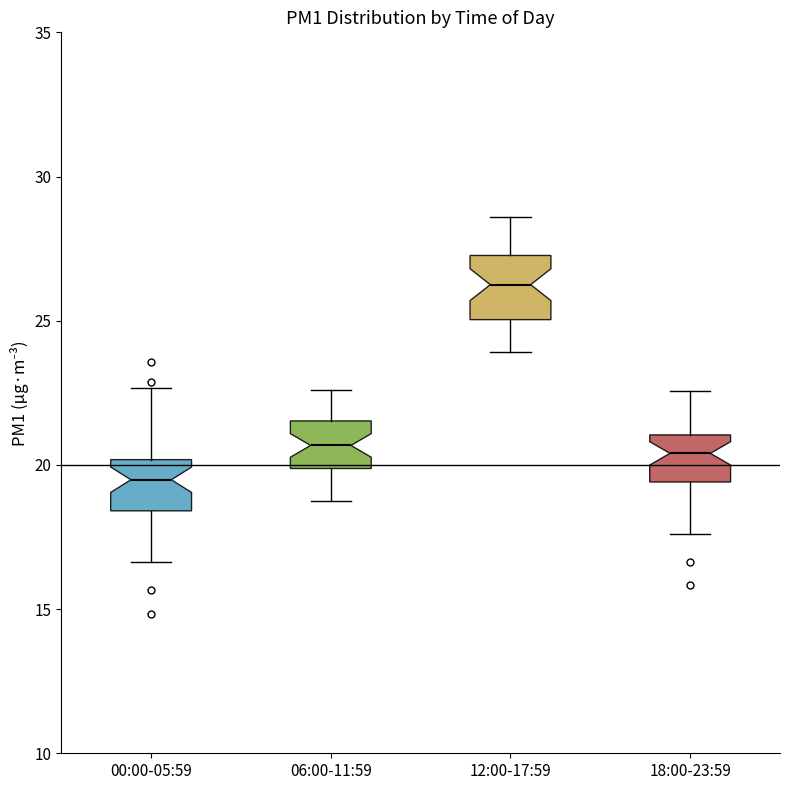

Reading left to right, transcribe this box plot: for each box, give where its median line is, the range the box spans, and where its two whiskers end, as read against the y-axis. The values are not printed on the chart, so give them approximately, as read against the axis.

00:00-05:59: median 19.5, box 18.5 to 20.0, whiskers 16.5 to 22.5
06:00-11:59: median 20.5, box 20.0 to 21.5, whiskers 19.0 to 22.5
12:00-17:59: median 26.5, box 25.0 to 27.5, whiskers 24.0 to 28.5
18:00-23:59: median 20.5, box 19.5 to 21.0, whiskers 17.5 to 22.5